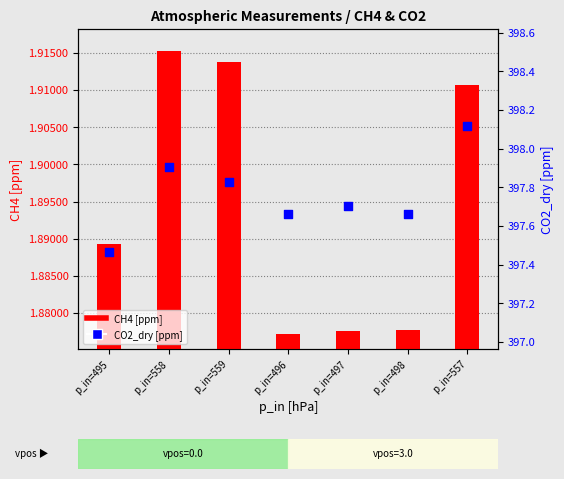

What are all the series names shown in the legend?

CH4 [ppm], CO2_dry [ppm]